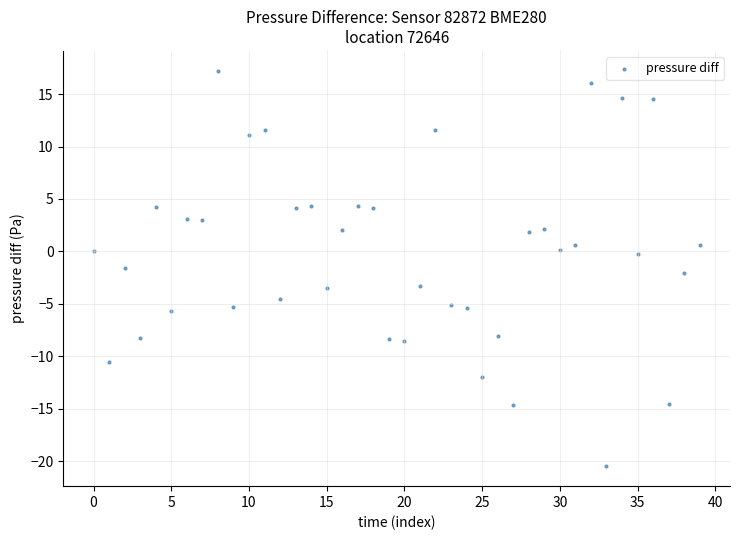

What is the range of Y values (max minus min)?

37.7